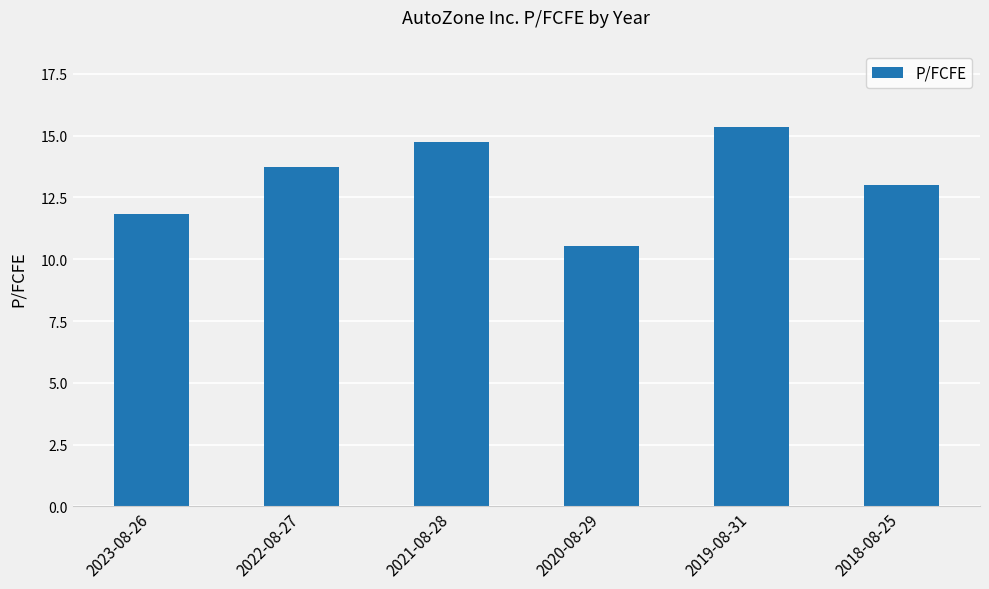

Where does the data first go above 13?

2022-08-27